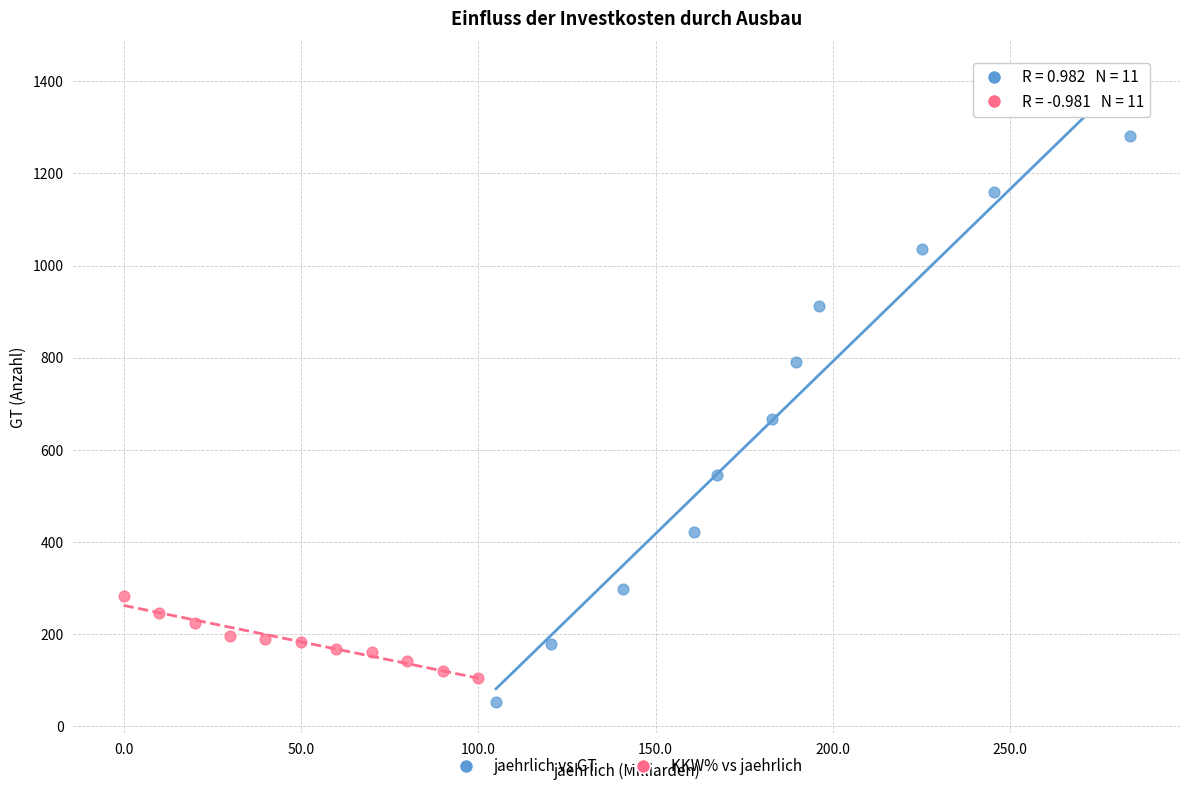

Which series reaches the maximum Y coordinate?

jaehrlich vs GT